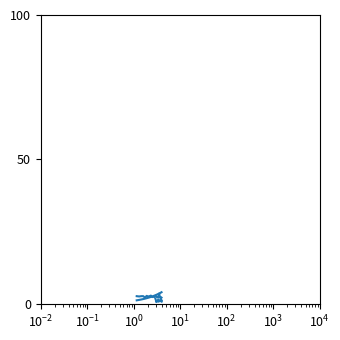

What is the maximum value shown in the chart?

4.0